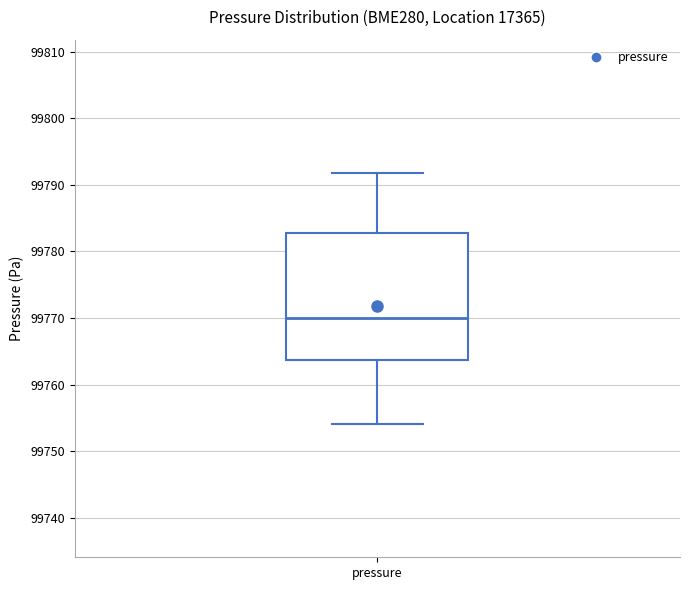

Where is the upper edge of the box for pressure on the y-axis? The values are not printed on the chart, so give them approximately, as read against the axis.

99783